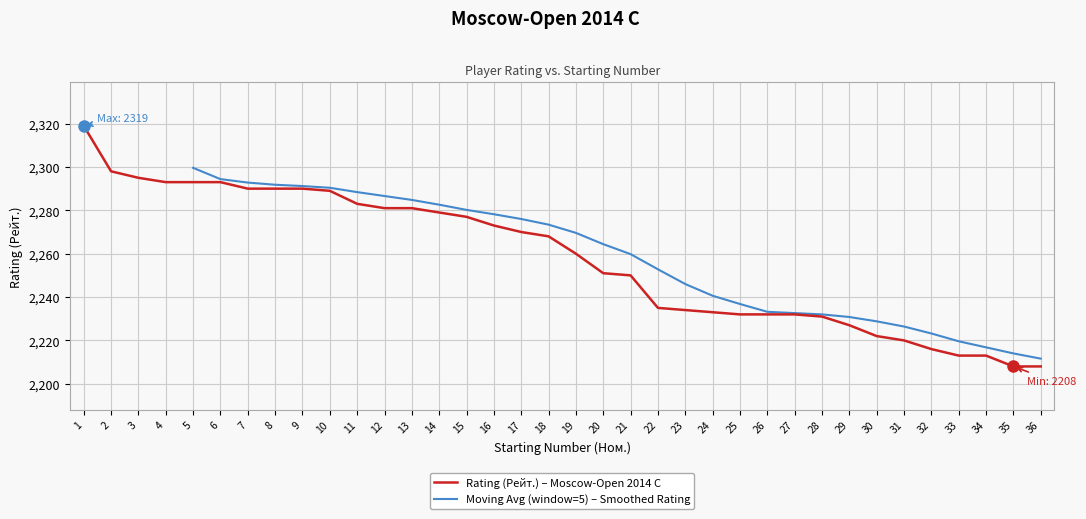

Reading left to right, list all the values displayed in this chart.

1=2319	2=2298	3=2295	4=2293	5=2293	6=2293	7=2290	8=2290	9=2290	10=2289	11=2283	12=2281	13=2281	14=2279	15=2277	16=2273	17=2270	18=2268	19=2260	20=2251	21=2250	22=2235	23=2234	24=2233	25=2232	26=2232	27=2232	28=2231	29=2227	30=2222	31=2220	32=2216	33=2213	34=2213	35=2208	36=2208